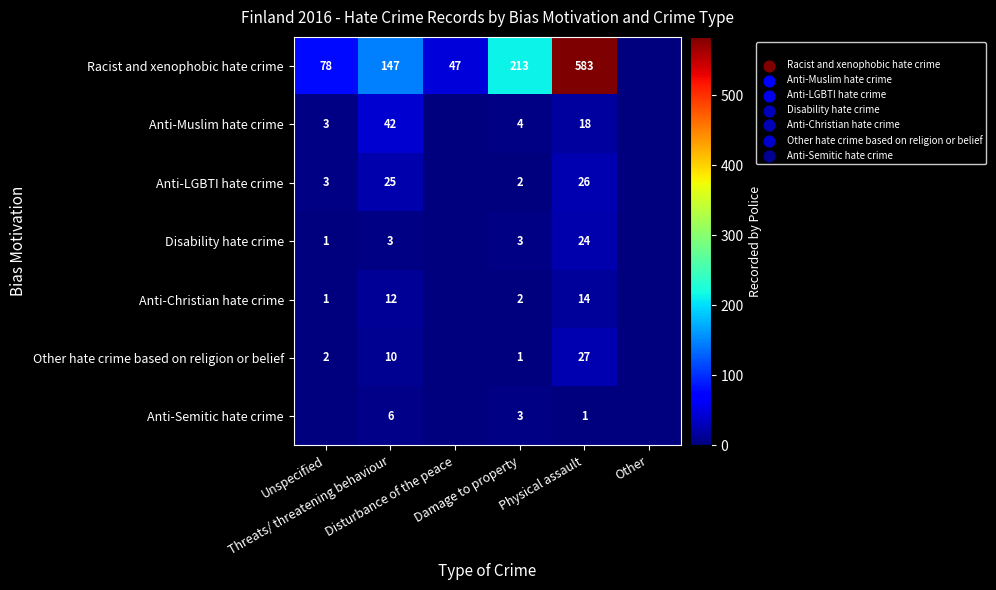

What is the sum of the Anti-Muslim hate crime values at Threats/ threatening behaviour and Other?

42